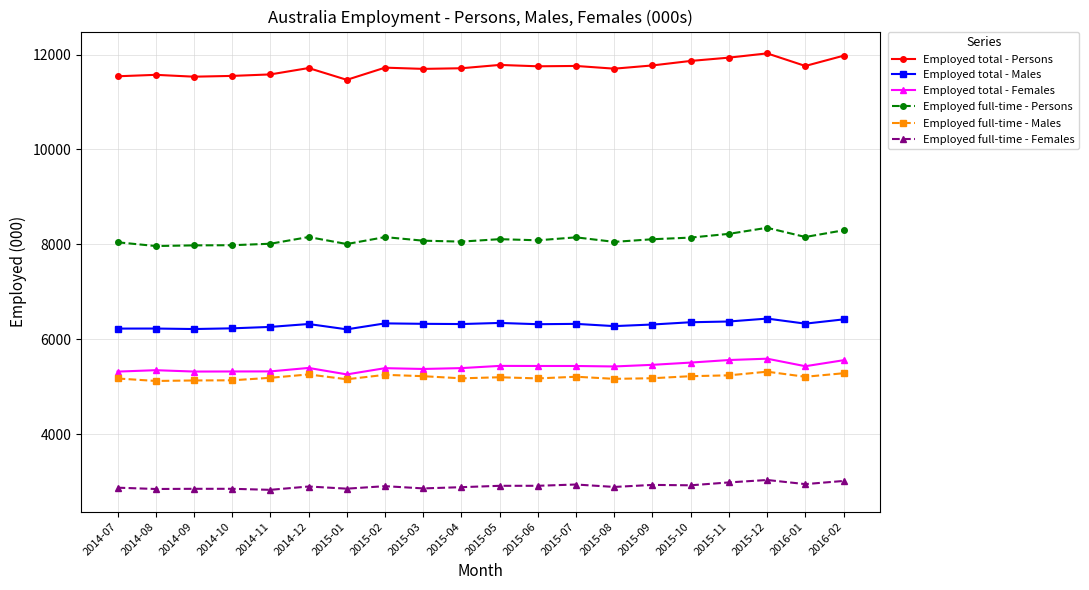

How many data points in Employed full-time - Persons are less than 8107?

10